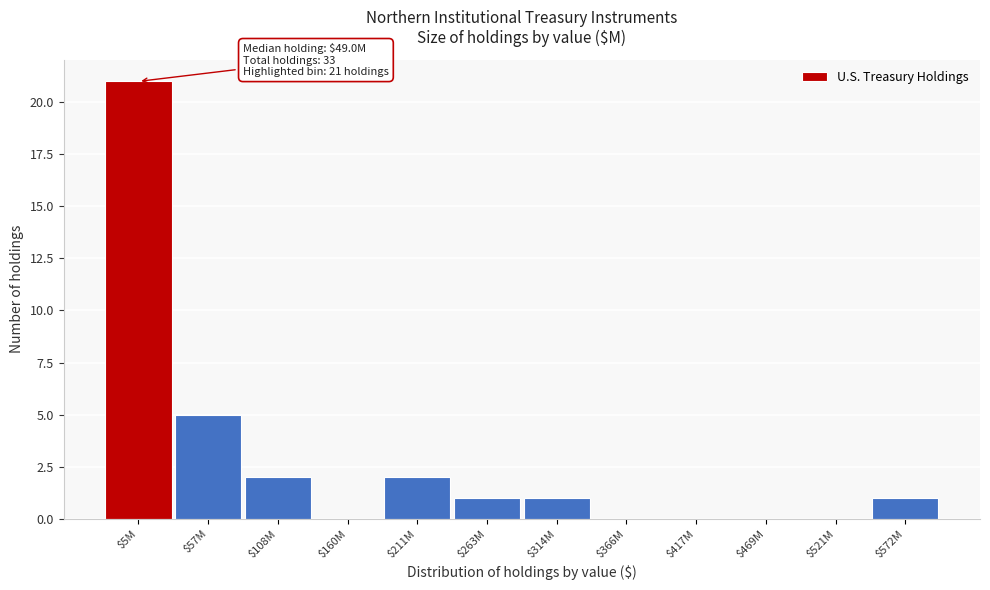

Is it true that the value at $108M is 2?

True